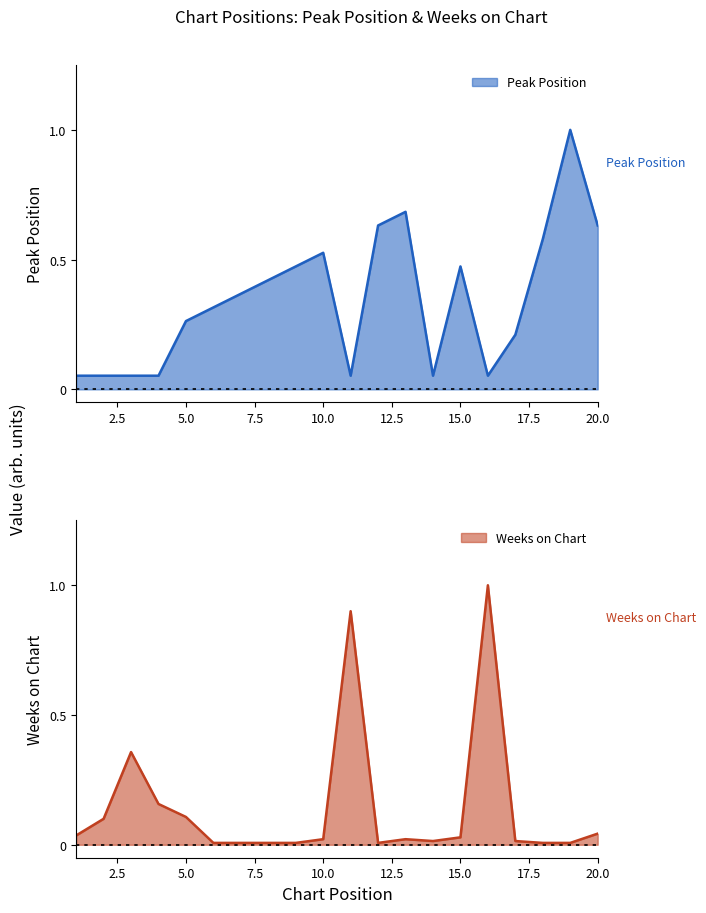

What is the value of the Peak Position point at the 4th from the left?

0.1